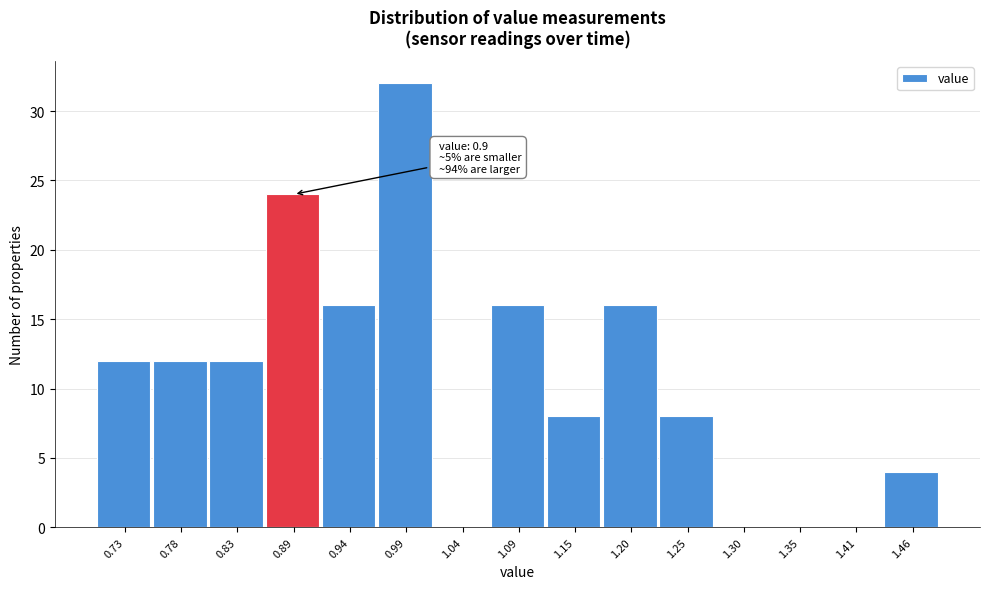

Reading left to right, extract all data points from this chart.

0.73=12	0.78=12	0.83=12	0.89=24	0.94=16	0.99=32	1.04=0	1.09=16	1.15=8	1.20=16	1.25=8	1.30=0	1.35=0	1.41=0	1.46=4